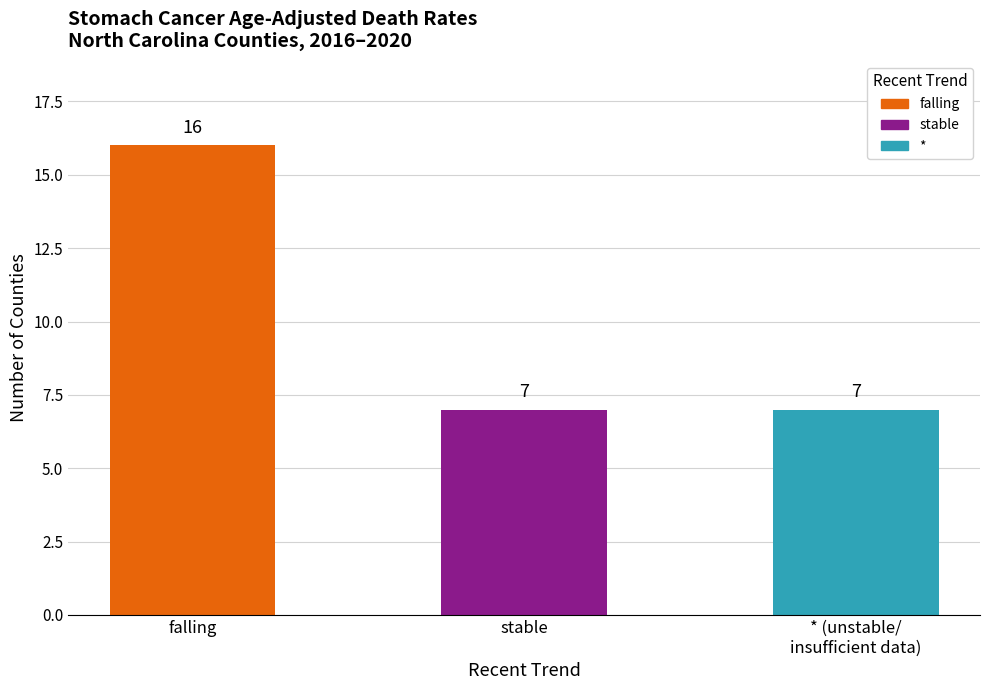

What is the approximate value at stable?

7